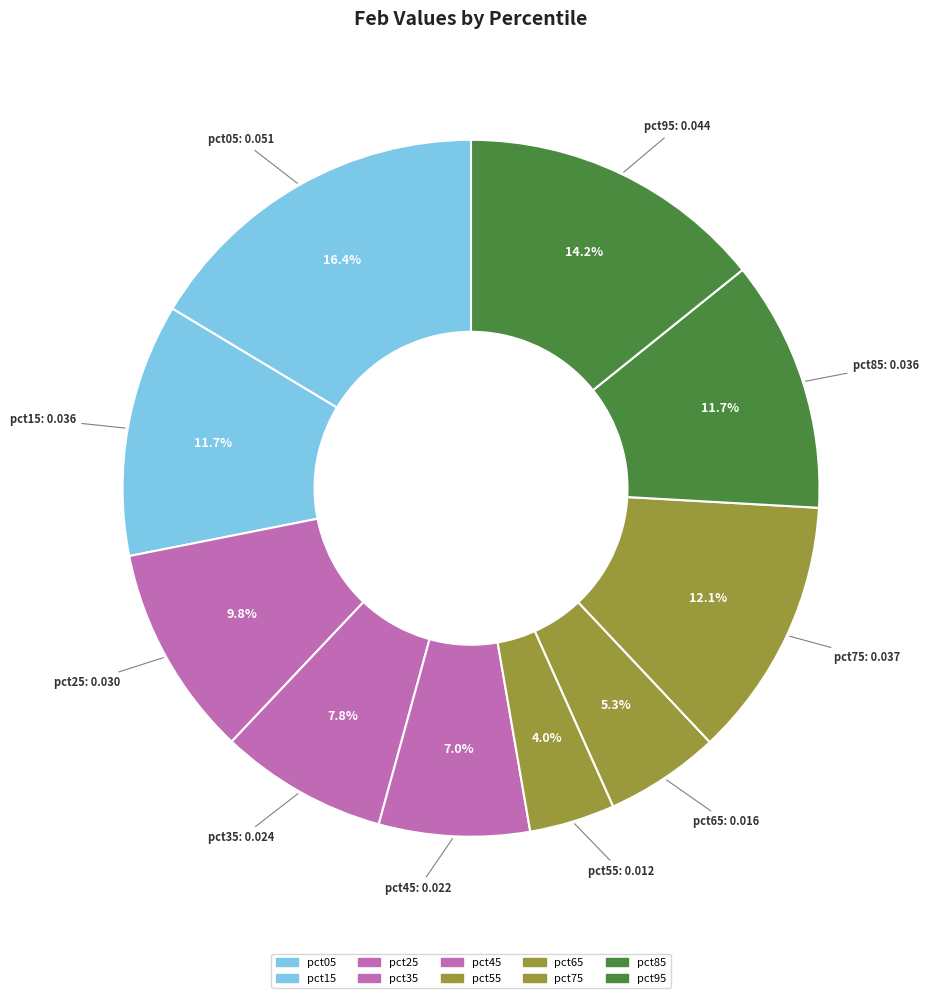

Combined, what portion of the pie is pct95 and pct35?

22.0%